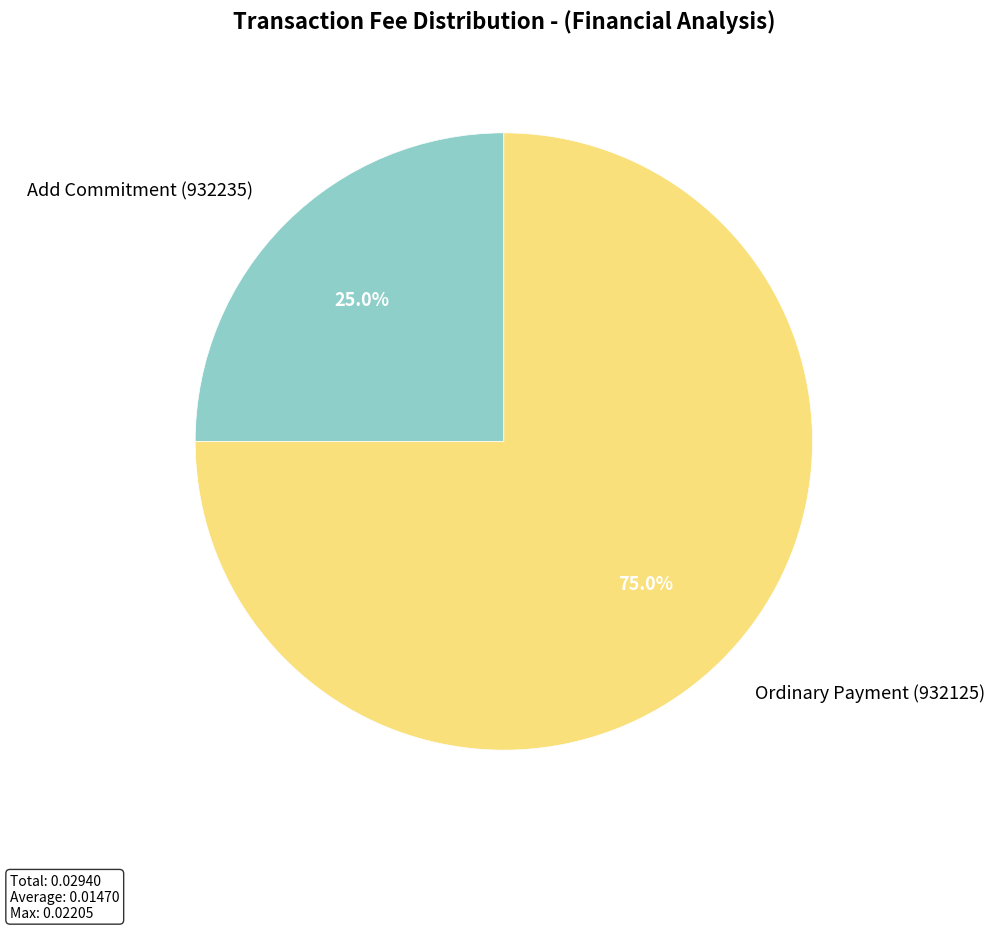

How many slices are in this pie chart?

2